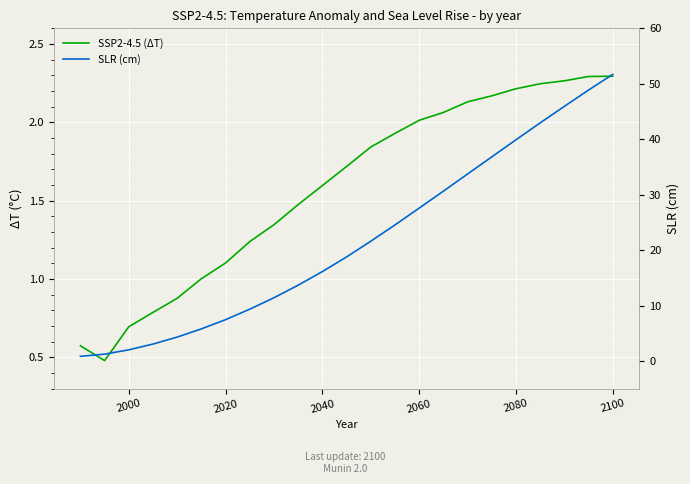

Rank the series by their average value, from highest to lowest.

SLR (cm), SSP2-4.5 (ΔT)